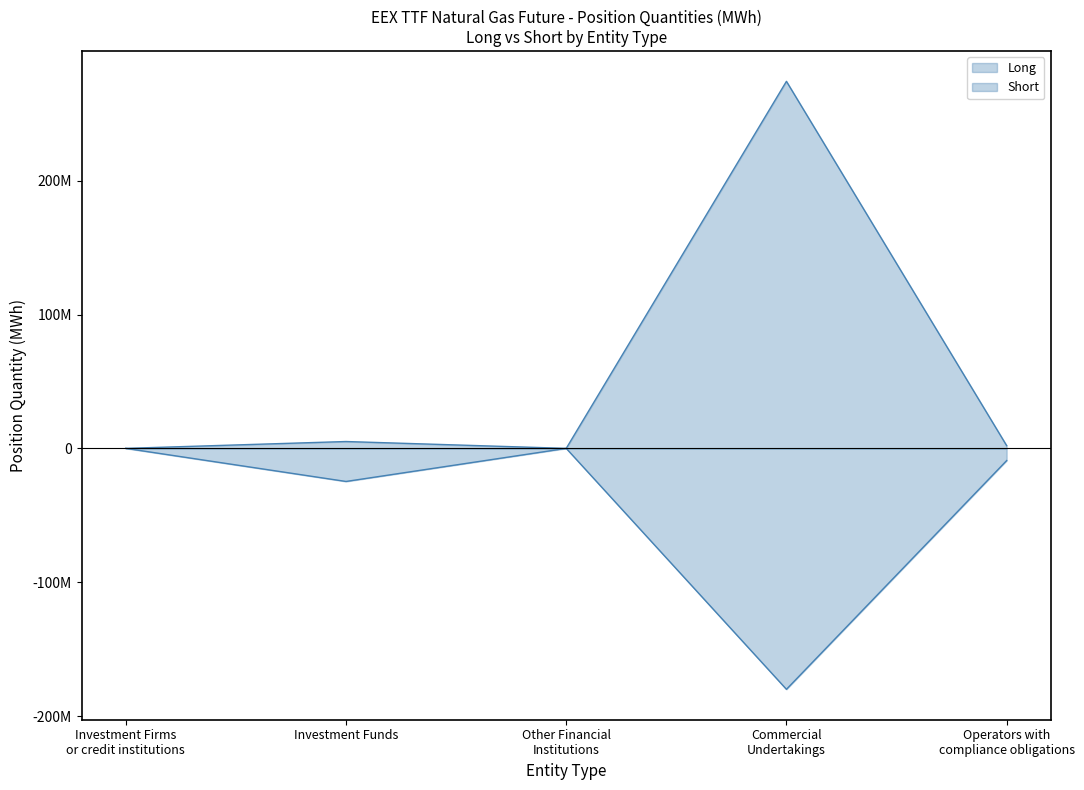

Which has a higher value, Other Financial Institutions or Investment Funds?

Investment Funds